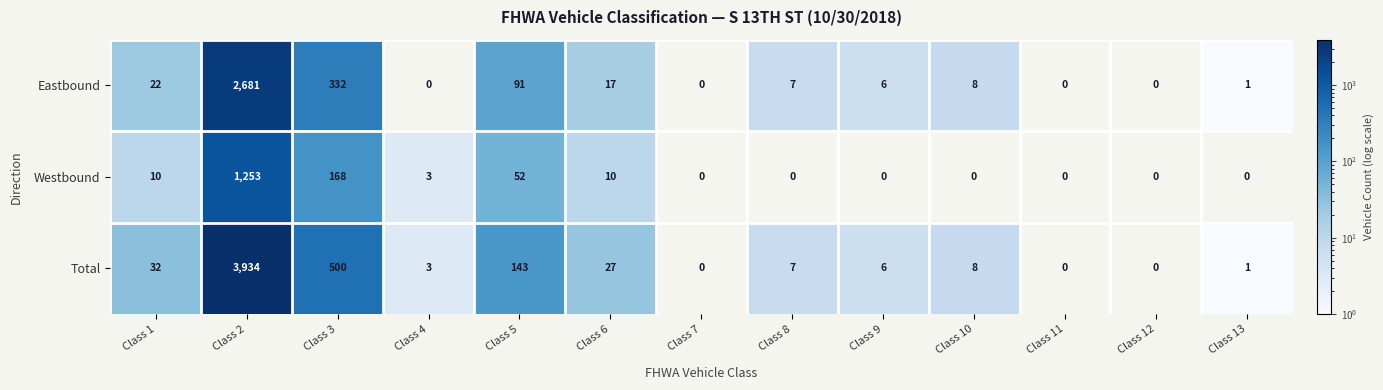

What value does the Total series have at Class 1?

32